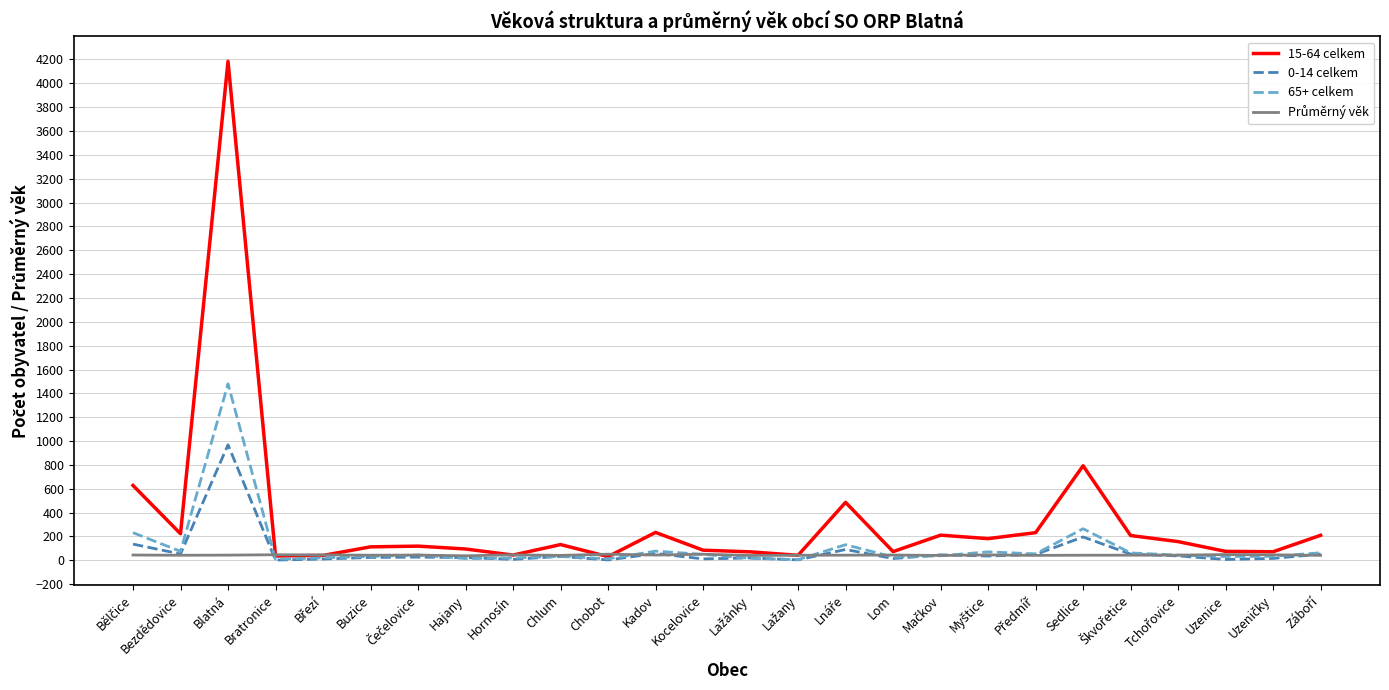

Which series has the largest total across all categories?

15-64 celkem